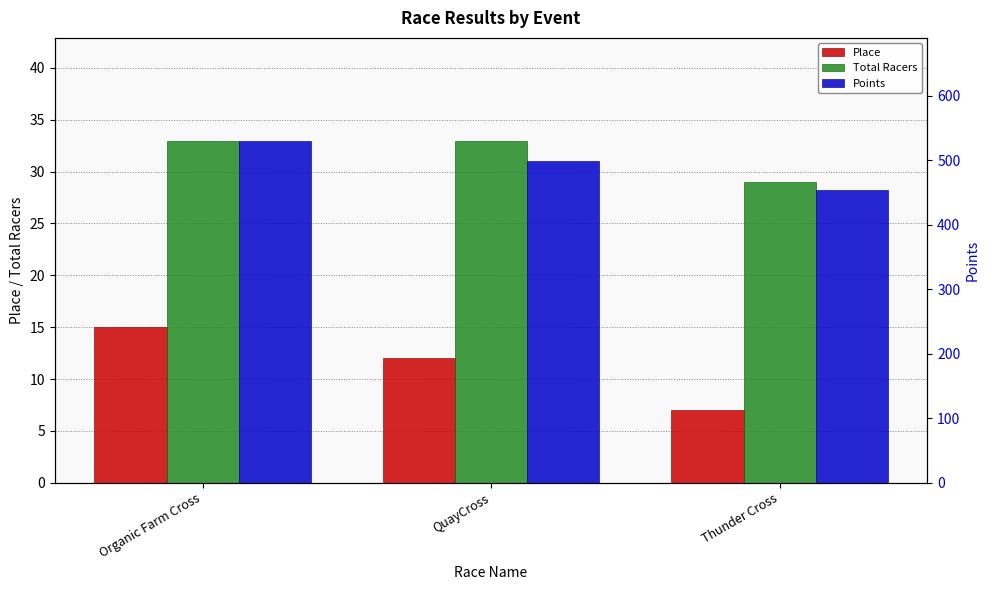

How many groups of bars are there?

3